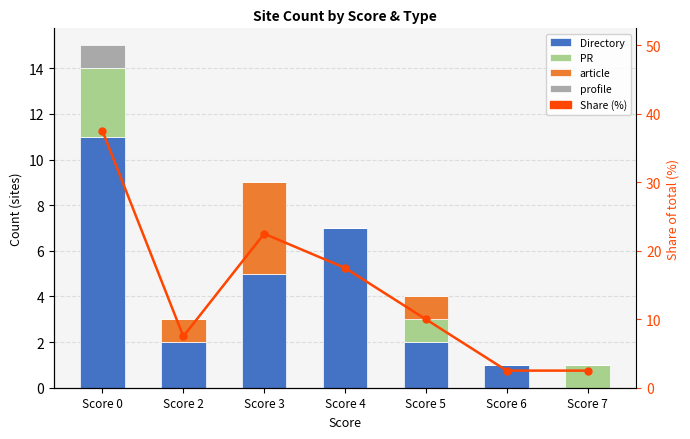

Reading left to right, list all the values displayed in this chart.

Directory: Score 0=11.0	Score 2=2.0	Score 3=5.0	Score 4=7.0	Score 5=2.0	Score 6=1.0	Score 7=0.0
PR: Score 0=3.0	Score 2=0.0	Score 3=0.0	Score 4=0.0	Score 5=1.0	Score 6=0.0	Score 7=1.0
article: Score 0=0.0	Score 2=1.0	Score 3=4.0	Score 4=0.0	Score 5=1.0	Score 6=0.0	Score 7=0.0
profile: Score 0=1.0	Score 2=0.0	Score 3=0.0	Score 4=0.0	Score 5=0.0	Score 6=0.0	Score 7=0.0
Share (%): Score 0=37.5	Score 2=7.5	Score 3=22.5	Score 4=17.5	Score 5=10.0	Score 6=2.5	Score 7=2.5